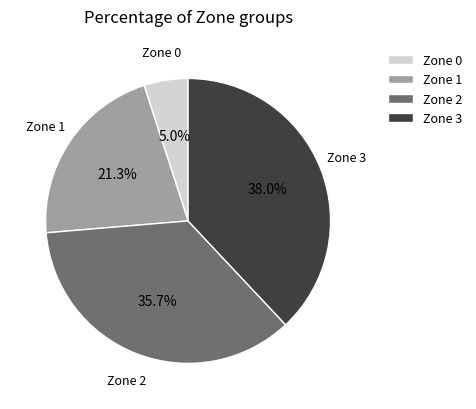

What is the smallest slice in the pie chart?

Zone 0